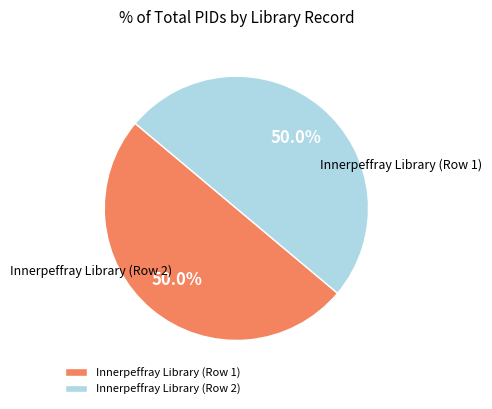

To the nearest percent, what is the combined percentage of Innerpeffray Library (Row 1) and Innerpeffray Library (Row 2)?

100%